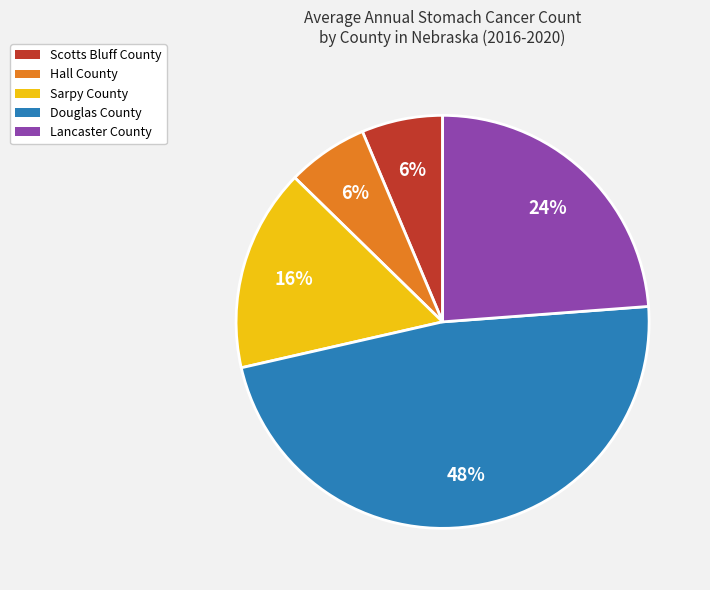

How many segments does this pie chart have?

5